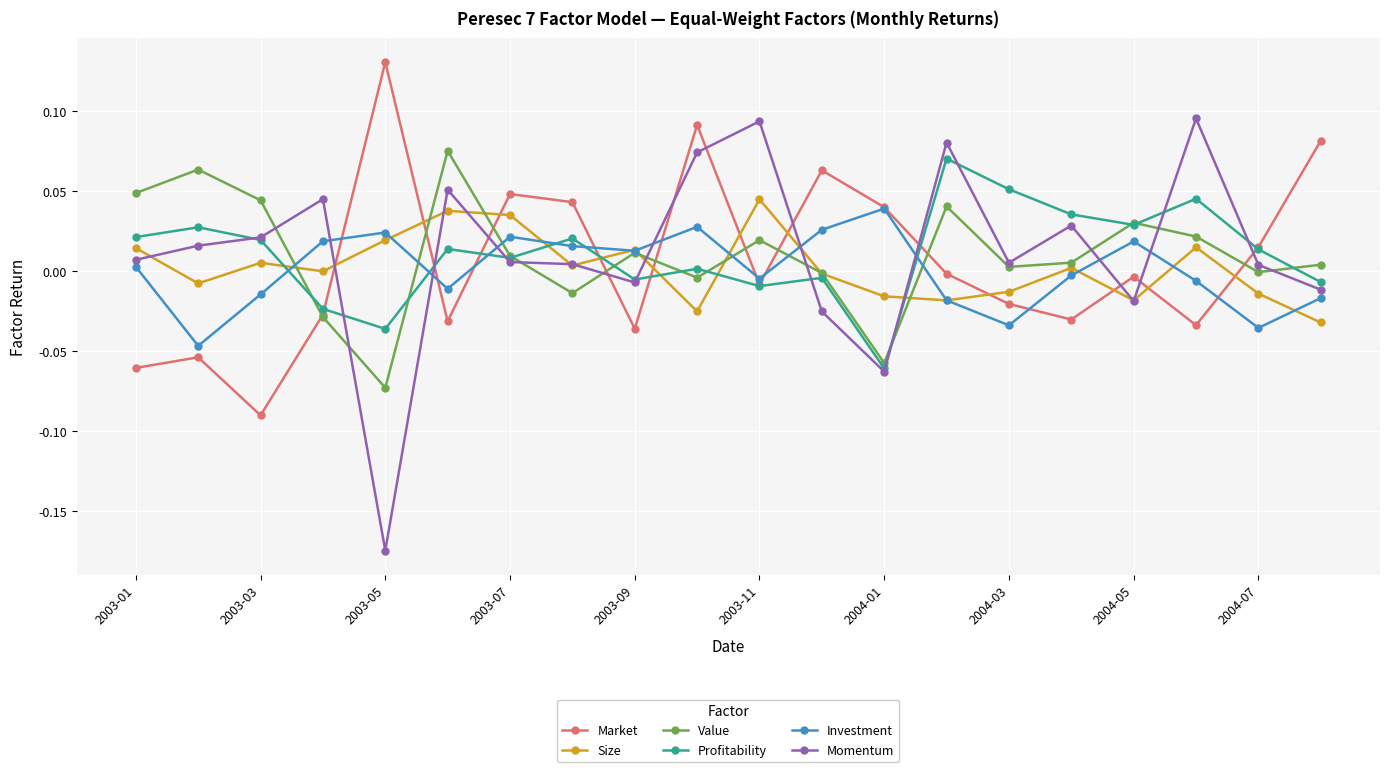

How many lines are shown in the chart?

6